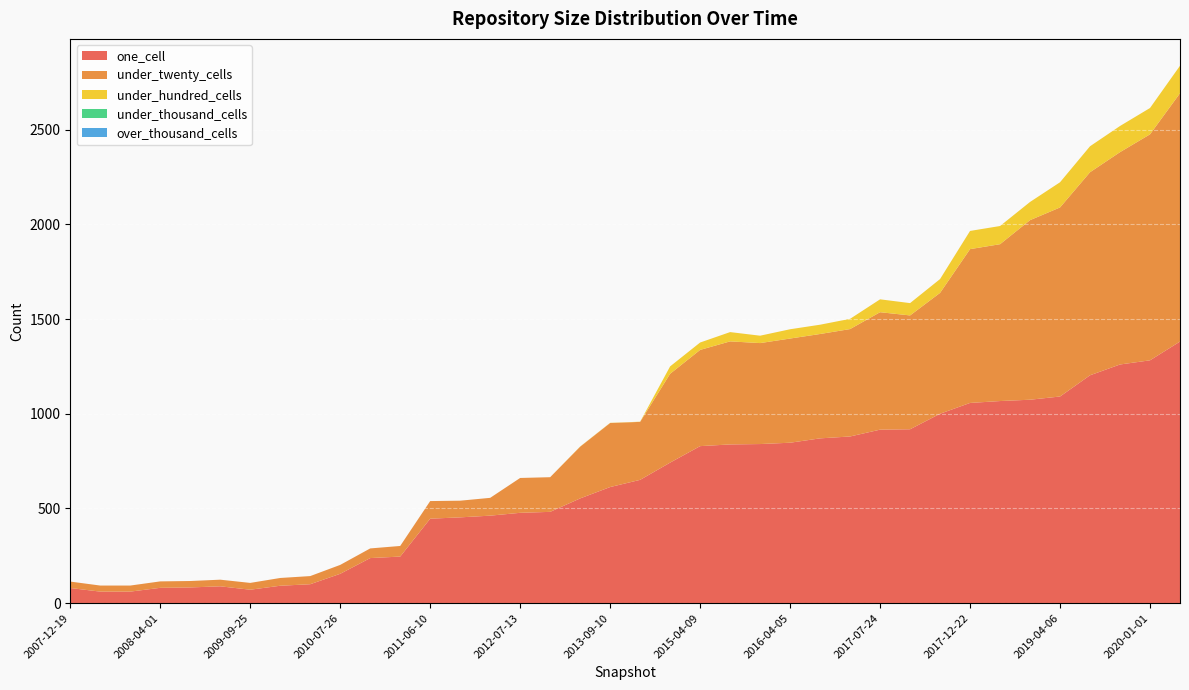

Reading right to left, what are all the values shown in this chart?

one_cell: 2020-04-01=1381	2020-01-01=1282	2019-10-09=1260	2019-07-01=1203	2019-04-06=1091	2019-01-01=1074	2018-04-09=1067	2017-12-22=1057	2017-10-12=1000	2017-04-12=918	2017-07-24=916	2016-10-07=880	2016-07-04=870	2016-04-05=847	2015-10-01=840	2016-01-04=838	2015-04-09=829	2014-09-08=742	2014-03-28=651	2013-09-10=613	2013-12-20=553	2012-12-11=482	2012-07-13=477	2011-09-05=462	2012-01-18=453	2011-06-10=446	2011-02-21=246	2010-11-17=238	2010-07-26=155	2010-04-01=100	2009-12-16=92	2009-09-25=71	2008-10-10=89	2008-06-27=83	2008-04-01=81	2009-04-06=61	2008-12-17=61	2007-12-19=80
under_twenty_cells: 2020-04-01=1311	2020-01-01=1193	2019-10-09=1121	2019-07-01=1072	2019-04-06=998	2019-01-01=948	2018-04-09=828	2017-12-22=812	2017-10-12=638	2017-04-12=601	2017-07-24=620	2016-10-07=567	2016-07-04=551	2016-04-05=550	2015-10-01=533	2016-01-04=544	2015-04-09=508	2014-09-08=469	2014-03-28=306	2013-09-10=338	2013-12-20=273	2012-12-11=183	2012-07-13=184	2011-09-05=94	2012-01-18=88	2011-06-10=93	2011-02-21=56	2010-11-17=51	2010-07-26=47	2010-04-01=43	2009-12-16=41	2009-09-25=36	2008-10-10=35	2008-06-27=34	2008-04-01=34	2009-04-06=32	2008-12-17=32	2007-12-19=34
under_hundred_cells: 2020-04-01=145	2020-01-01=139	2019-10-09=138	2019-07-01=137	2019-04-06=133	2019-01-01=96	2018-04-09=96	2017-12-22=96	2017-10-12=73	2017-04-12=65	2017-07-24=68	2016-10-07=54	2016-07-04=49	2016-04-05=49	2015-10-01=39	2016-01-04=49	2015-04-09=39	2014-09-08=39	2014-03-28=1	2013-09-10=1	2013-12-20=1	2012-12-11=0	2012-07-13=0	2011-09-05=0	2012-01-18=0	2011-06-10=0	2011-02-21=0	2010-11-17=0	2010-07-26=0	2010-04-01=0	2009-12-16=0	2009-09-25=0	2008-10-10=0	2008-06-27=0	2008-04-01=0	2009-04-06=0	2008-12-17=0	2007-12-19=0
under_thousand_cells: 2020-04-01=0	2020-01-01=0	2019-10-09=0	2019-07-01=0	2019-04-06=0	2019-01-01=0	2018-04-09=0	2017-12-22=0	2017-10-12=0	2017-04-12=0	2017-07-24=0	2016-10-07=0	2016-07-04=0	2016-04-05=0	2015-10-01=0	2016-01-04=0	2015-04-09=0	2014-09-08=0	2014-03-28=0	2013-09-10=0	2013-12-20=0	2012-12-11=0	2012-07-13=0	2011-09-05=0	2012-01-18=0	2011-06-10=0	2011-02-21=0	2010-11-17=0	2010-07-26=0	2010-04-01=0	2009-12-16=0	2009-09-25=0	2008-10-10=0	2008-06-27=0	2008-04-01=0	2009-04-06=0	2008-12-17=0	2007-12-19=0
over_thousand_cells: 2020-04-01=0	2020-01-01=0	2019-10-09=0	2019-07-01=0	2019-04-06=0	2019-01-01=0	2018-04-09=0	2017-12-22=0	2017-10-12=0	2017-04-12=0	2017-07-24=0	2016-10-07=0	2016-07-04=0	2016-04-05=0	2015-10-01=0	2016-01-04=0	2015-04-09=0	2014-09-08=0	2014-03-28=0	2013-09-10=0	2013-12-20=0	2012-12-11=0	2012-07-13=0	2011-09-05=0	2012-01-18=0	2011-06-10=0	2011-02-21=0	2010-11-17=0	2010-07-26=0	2010-04-01=0	2009-12-16=0	2009-09-25=0	2008-10-10=0	2008-06-27=0	2008-04-01=0	2009-04-06=0	2008-12-17=0	2007-12-19=0